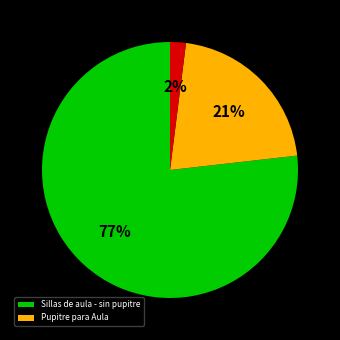

To the nearest percent, what is the average slice percentage?

33%